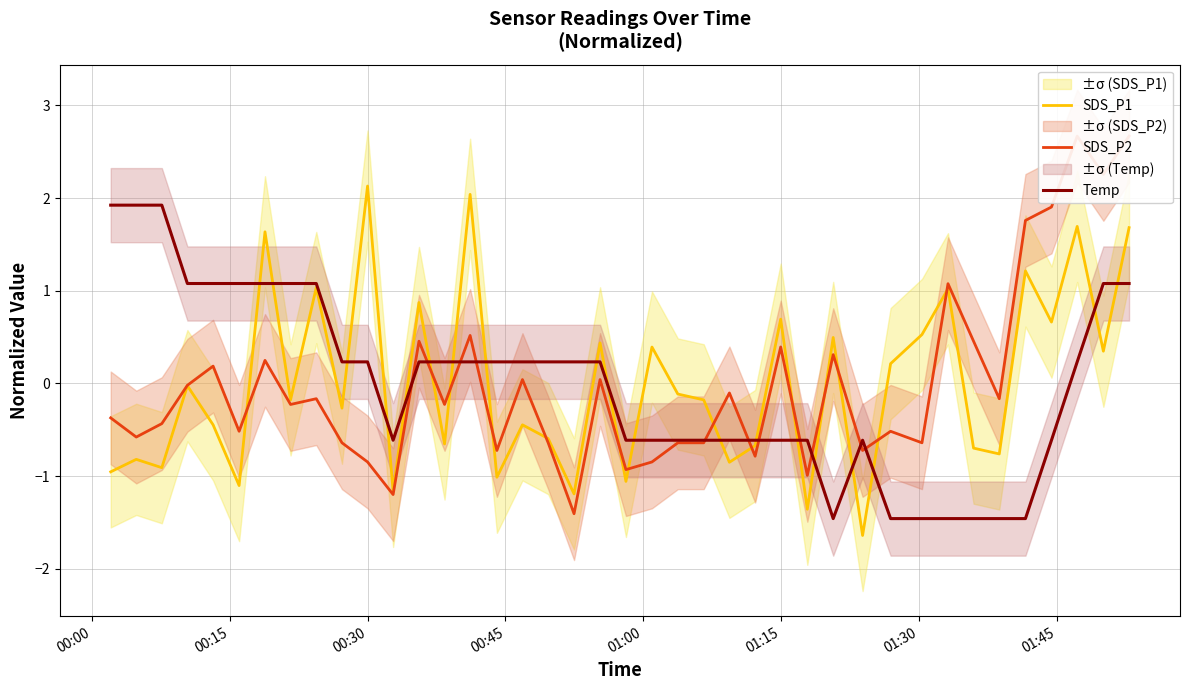

How many values in SDS_P1 are below zero?

23